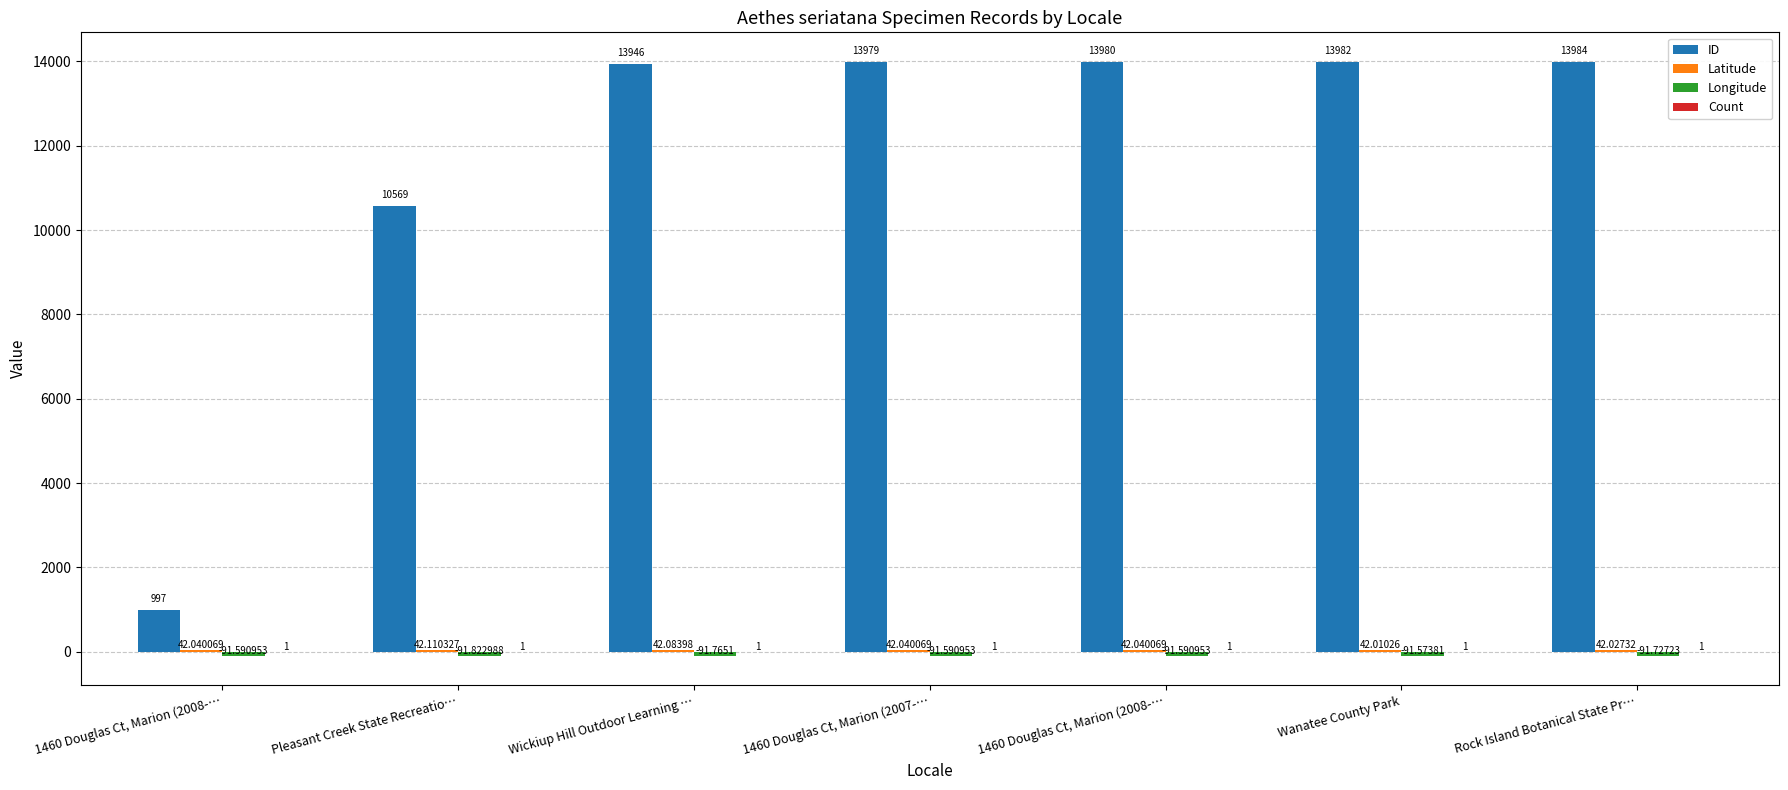

Are the bars grouped side by side (vs. stacked)?

Yes